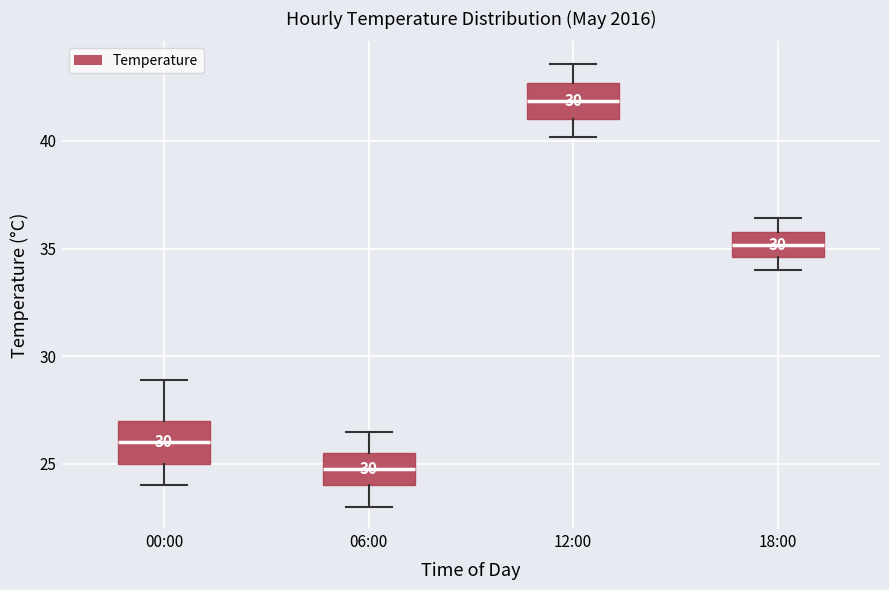

Reading left to right, transcribe this box plot: for each box, give where its median line is, the range the box spans, and where its two whiskers end, as read against the y-axis. The values are not printed on the chart, so give them approximately, as read against the axis.

00:00: median 26.0, box 25.0 to 27.0, whiskers 24.0 to 29.0
06:00: median 25.0, box 24.0 to 25.5, whiskers 23.0 to 26.5
12:00: median 42.0, box 41.0 to 42.5, whiskers 40.0 to 43.5
18:00: median 35.0, box 34.5 to 36.0, whiskers 34.0 to 36.5